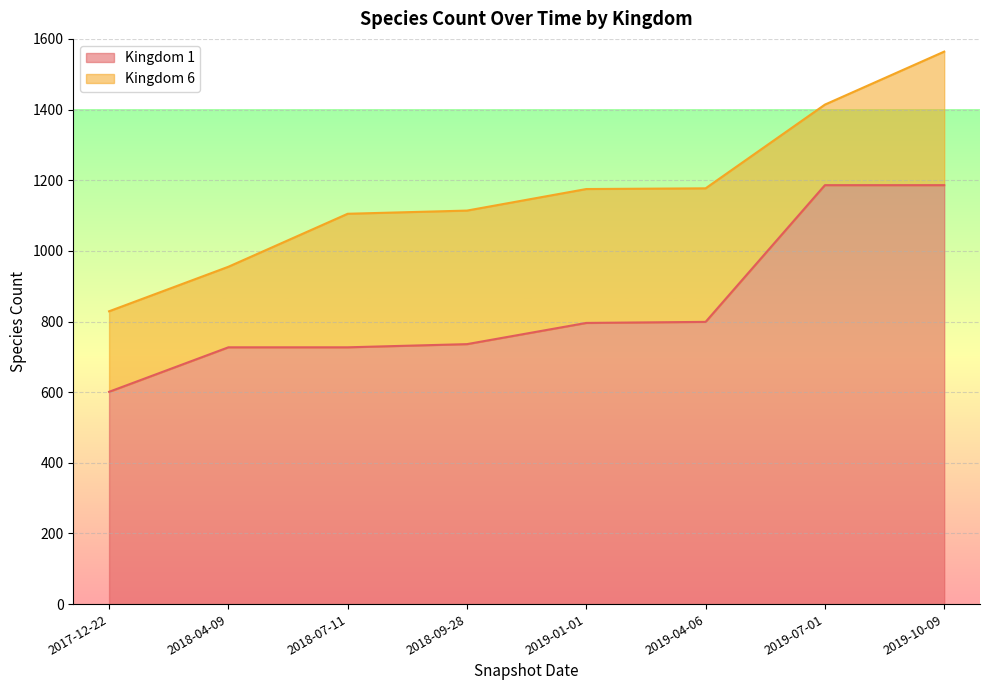

Rank the categories by value from lowest to highest.

2017-12-22, 2018-04-09, 2018-07-11, 2018-09-28, 2019-01-01, 2019-04-06, 2019-07-01, 2019-10-09